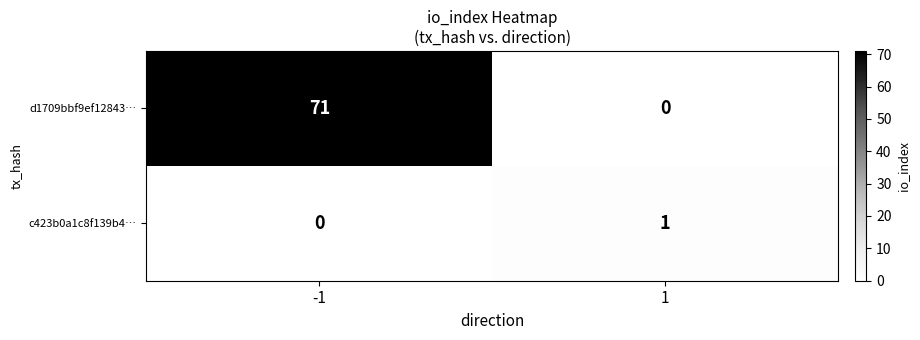

Reading right to left, list all the values displayed in this chart.

d1709bbf9ef12843…: 1=0	-1=71
c423b0a1c8f139b4…: 1=1	-1=0